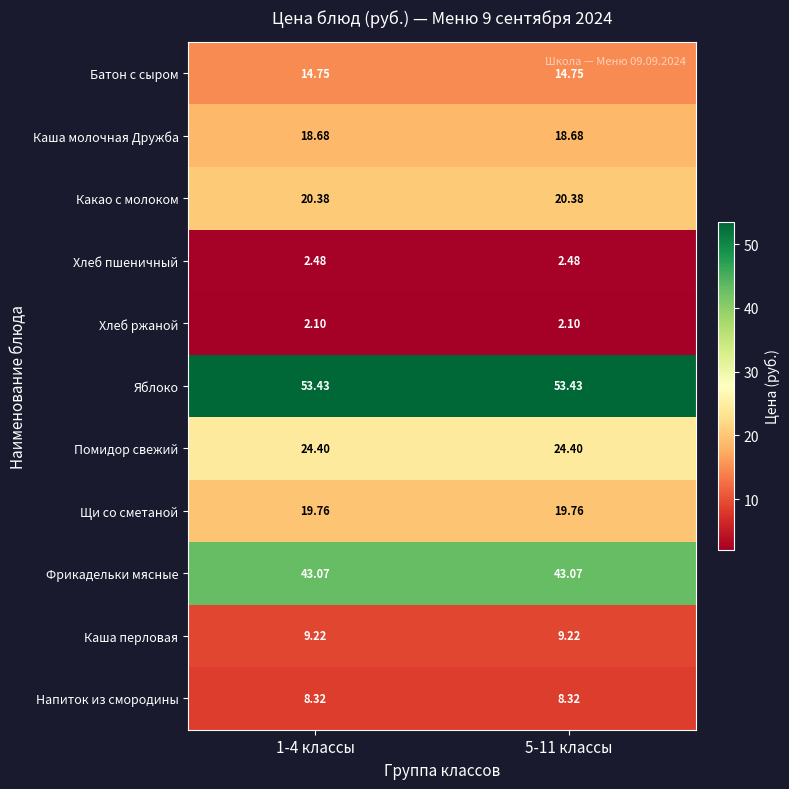

Rank the series by their maximum value, from lowest to highest.

Хлеб ржаной, Хлеб пшеничный, Напиток из смородины, Каша перловая, Батон с сыром, Каша молочная Дружба, Щи со сметаной, Какао с молоком, Помидор свежий, Фрикадельки мясные, Яблоко